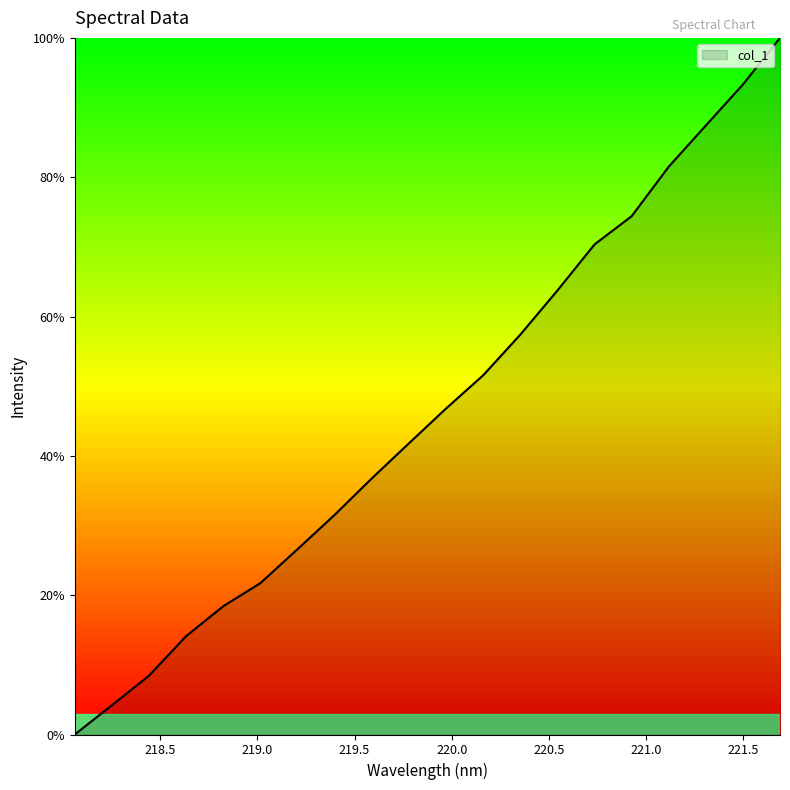

What is the difference between the maximum and minimum values?

100.0